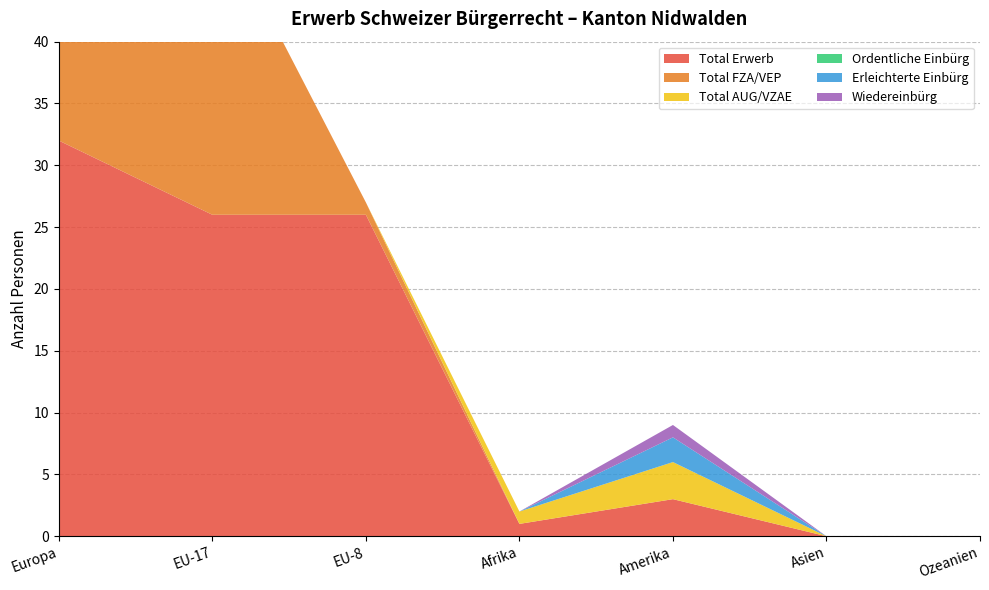

Reading right to left, transcribe all the data shown in this chart.

Total Erwerb: Ozeanien=0	Asien=0	Amerika=3	Afrika=1	EU-8=26	EU-17=26	Europa=32
Total FZA/VEP: Ozeanien=0	Asien=0	Amerika=0	Afrika=0	EU-8=1	EU-17=25	Europa=26
Total AUG/VZAE: Ozeanien=0	Asien=0	Amerika=3	Afrika=1	EU-8=0	EU-17=0	Europa=6
Ordentliche Einbürg: Ozeanien=0	Asien=0	Amerika=0	Afrika=0	EU-8=0	EU-17=0	Europa=5
Erleichterte Einbürg: Ozeanien=0	Asien=0	Amerika=2	Afrika=0	EU-8=0	EU-17=0	Europa=1
Wiedereinbürg: Ozeanien=0	Asien=0	Amerika=1	Afrika=0	EU-8=0	EU-17=0	Europa=0